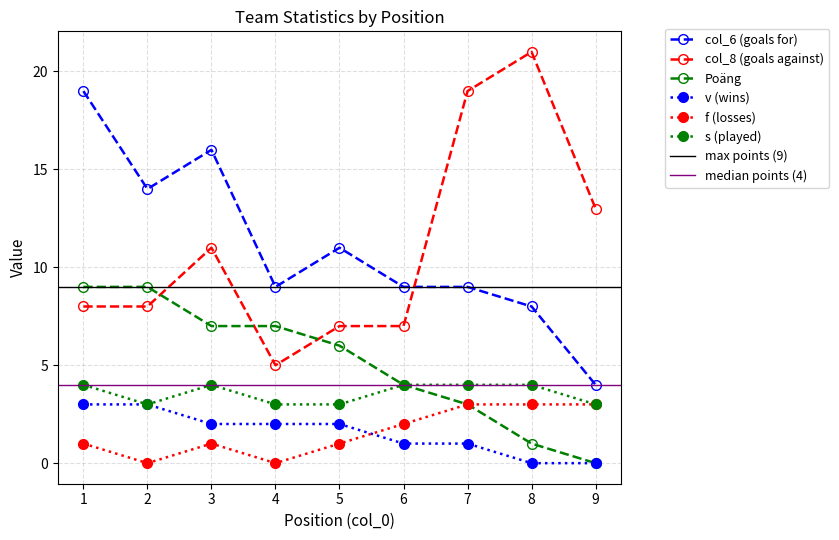

True or false: f (losses) has a value of 1 at 2.

False